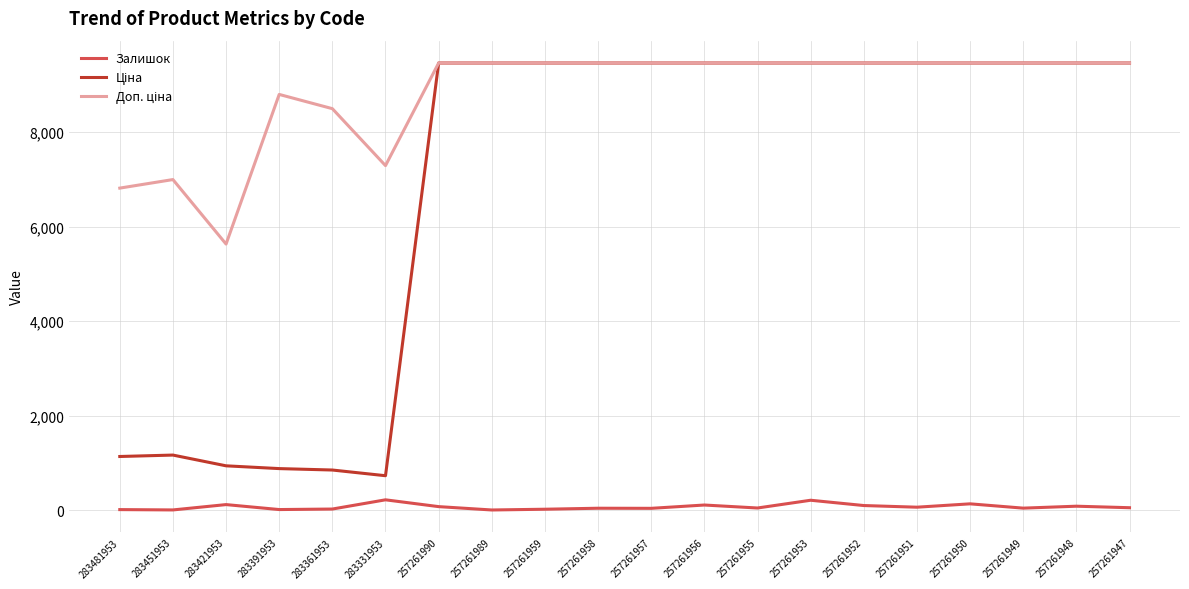

At how many categories does at least one series exceed 6052?

19